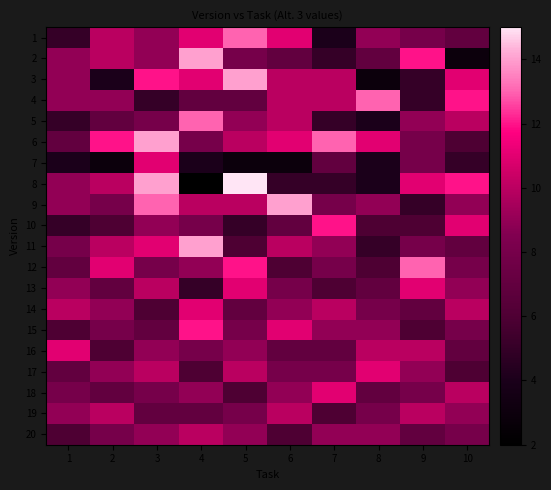

Rank the series at 3 from lowest to highest value.

4, 14, 15, 19, 5, 12, 18, 1, 2, 10, 16, 20, 13, 17, 7, 11, 3, 9, 6, 8